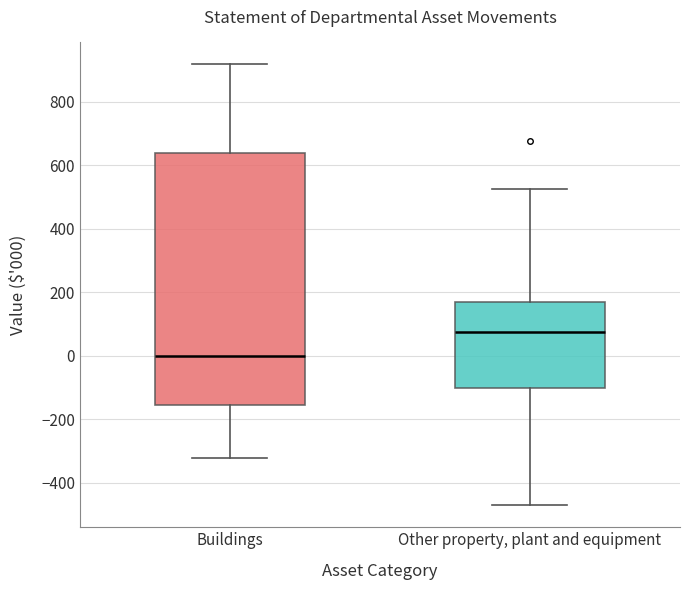

Reading left to right, read every box against the y-axis: the position of its median line, the range the box covers, and the ends of its whiskers. The values are not printed on the chart, so give them approximately, as read against the axis.

Buildings: median 0, box -160 to 640, whiskers -320 to 920
Other property, plant and equipment: median 80, box -100 to 160, whiskers -460 to 520